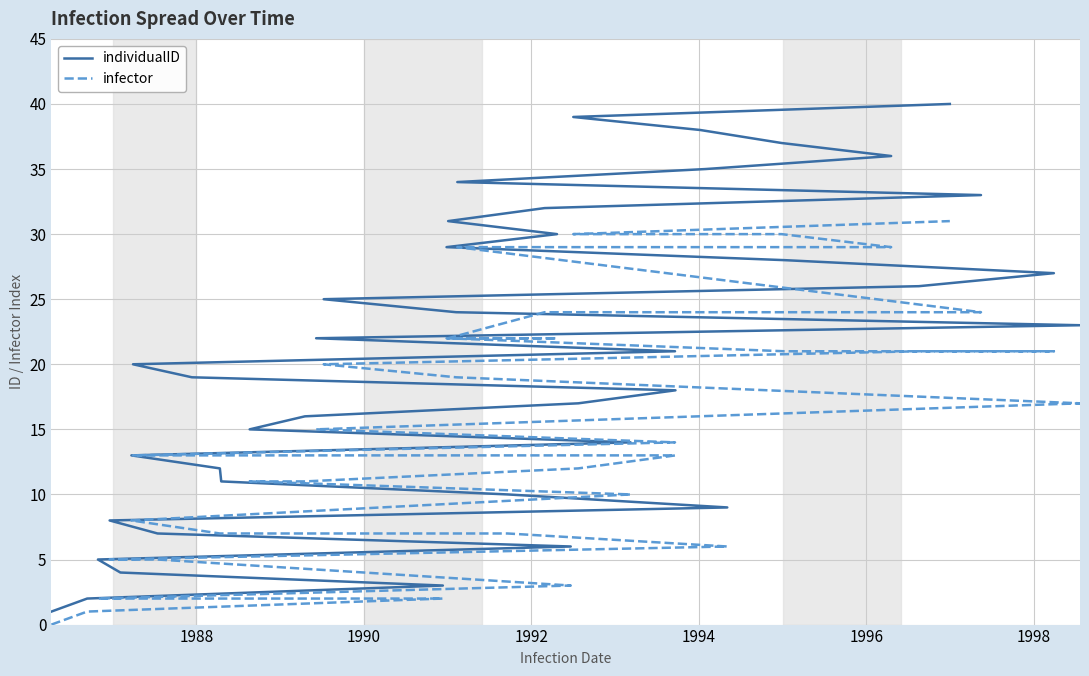

True or false: individualID and infector cross at least once.

False